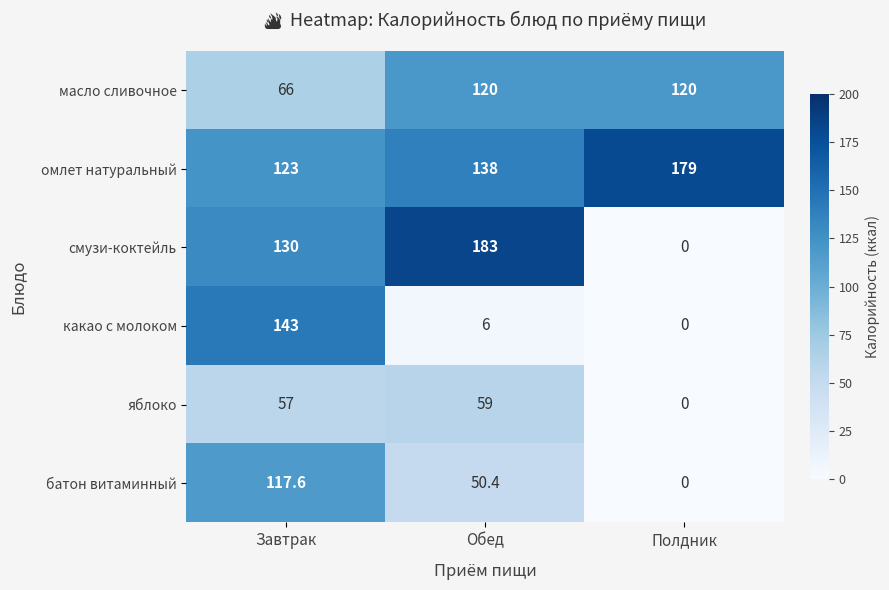

Which series has the largest total across all categories?

омлет натуральный